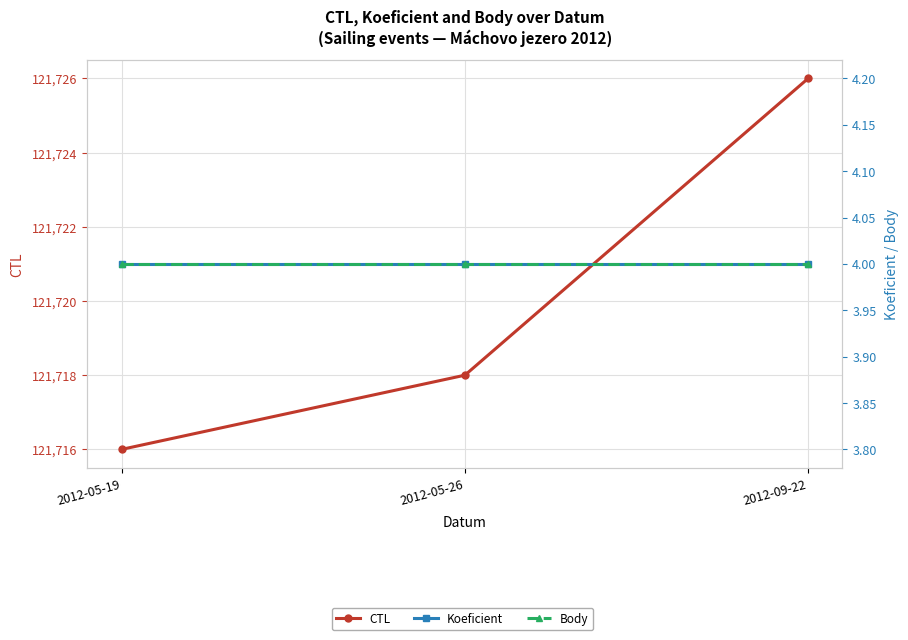

List the labels in order of CTL value, smallest first.

2012-05-19, 2012-05-26, 2012-09-22